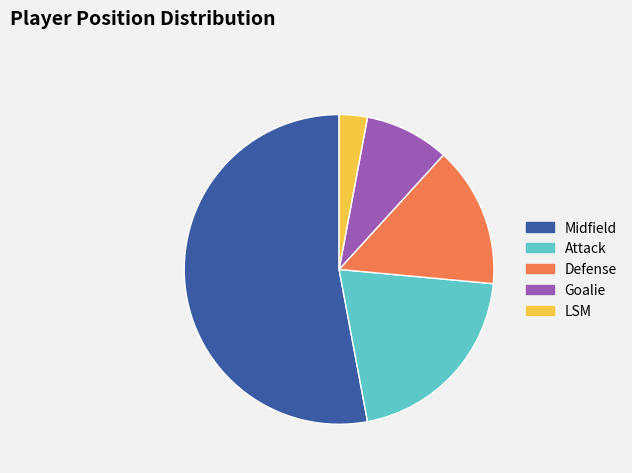

Count the number of slices in the pie.

5